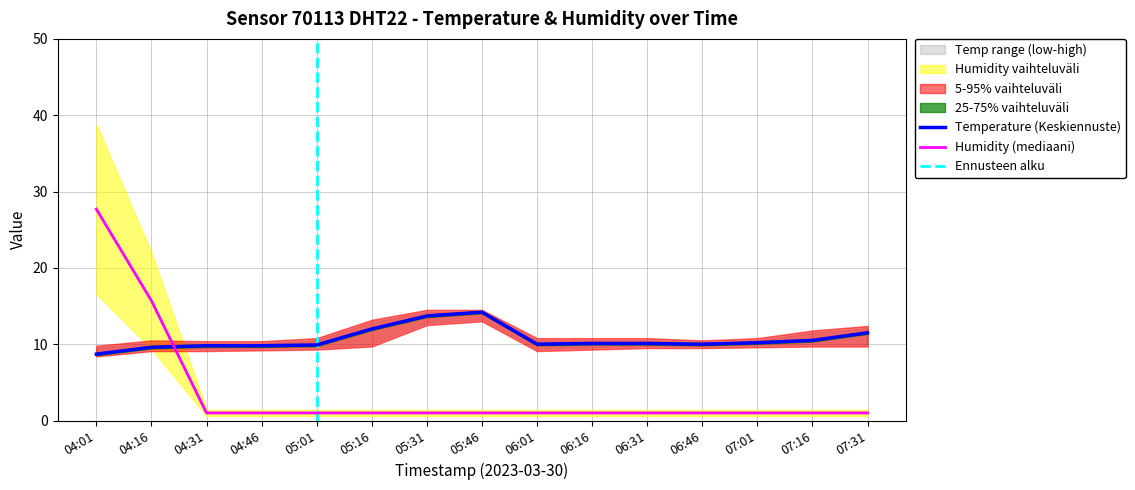

Reading left to right, extract all data points from this chart.

temperature: 8.7	9.6	9.8	9.8	9.9	12.0	13.7	14.2	10.0	10.1	10.1	10.0	10.2	10.5	11.5
humidity: 27.7	15.7	1.0	1.0	1.0	1.0	1.0	1.0	1.0	1.0	1.0	1.0	1.0	1.0	1.0